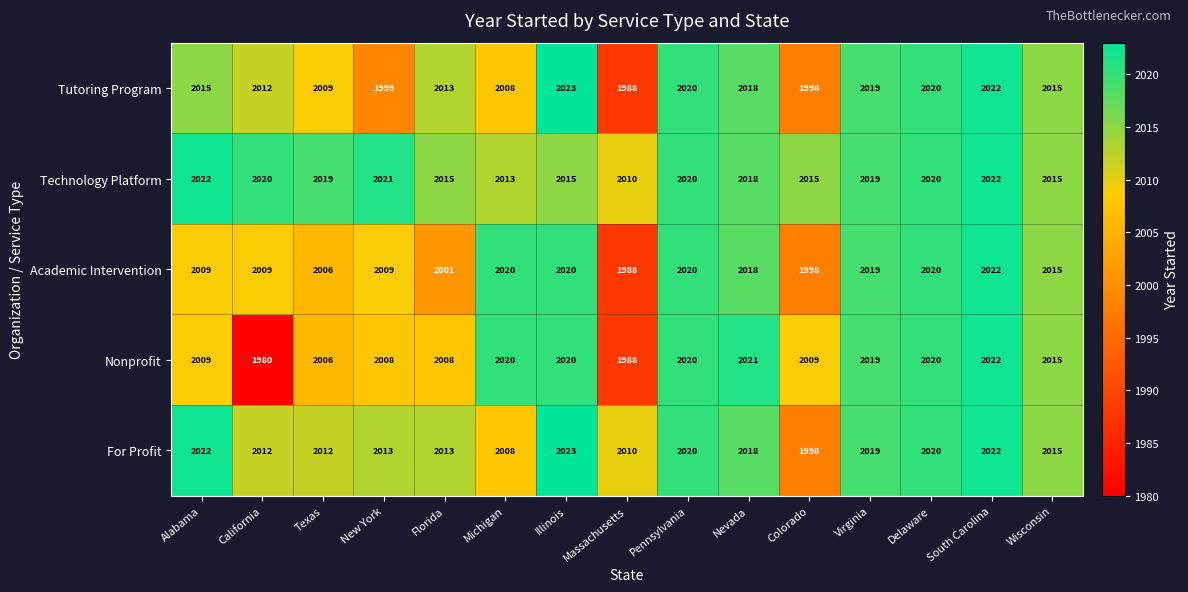

Which label corresponds to the largest value in the chart?

Illinois